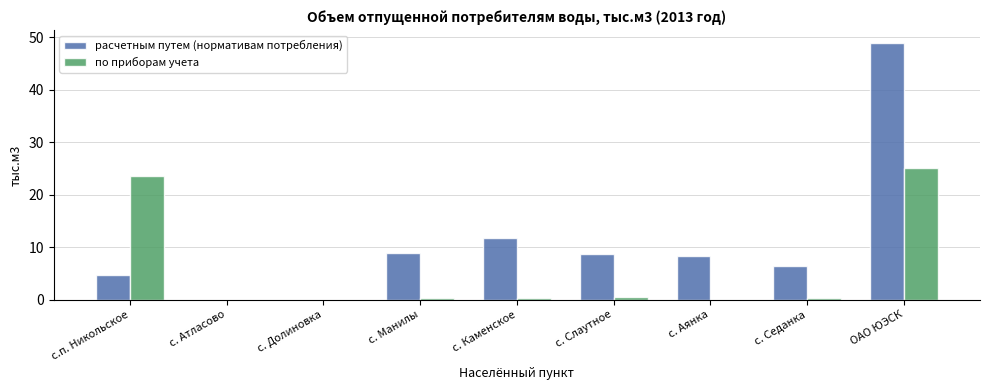

The расчетным путем (нормативам потребления) series shows -28.7 at с. Атласово. True or false?

False